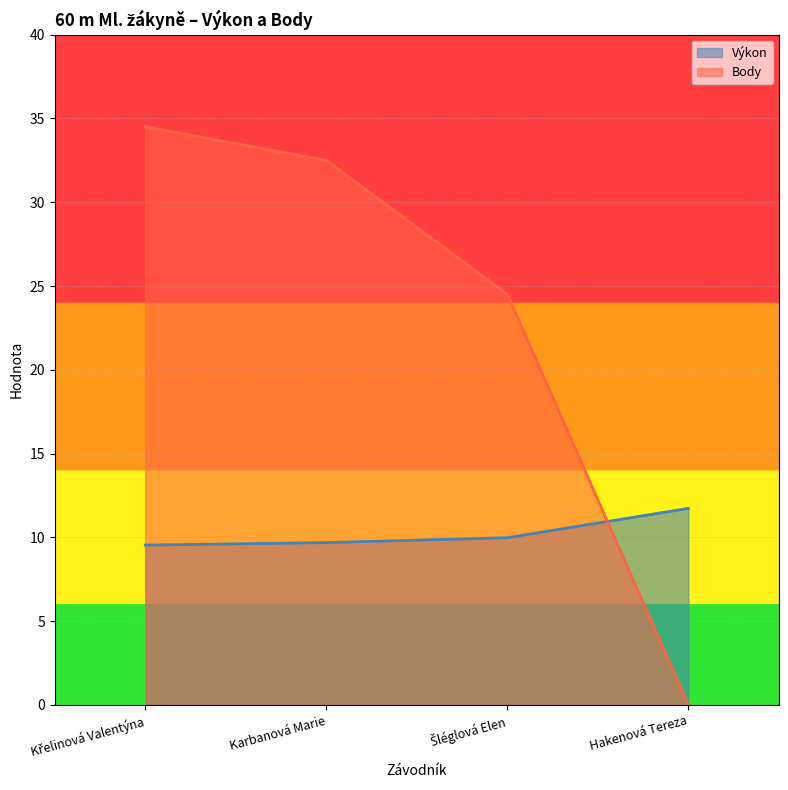

Between Křelinová Valentýna and Hakenová Tereza, which series saw the biggest shift?

Body